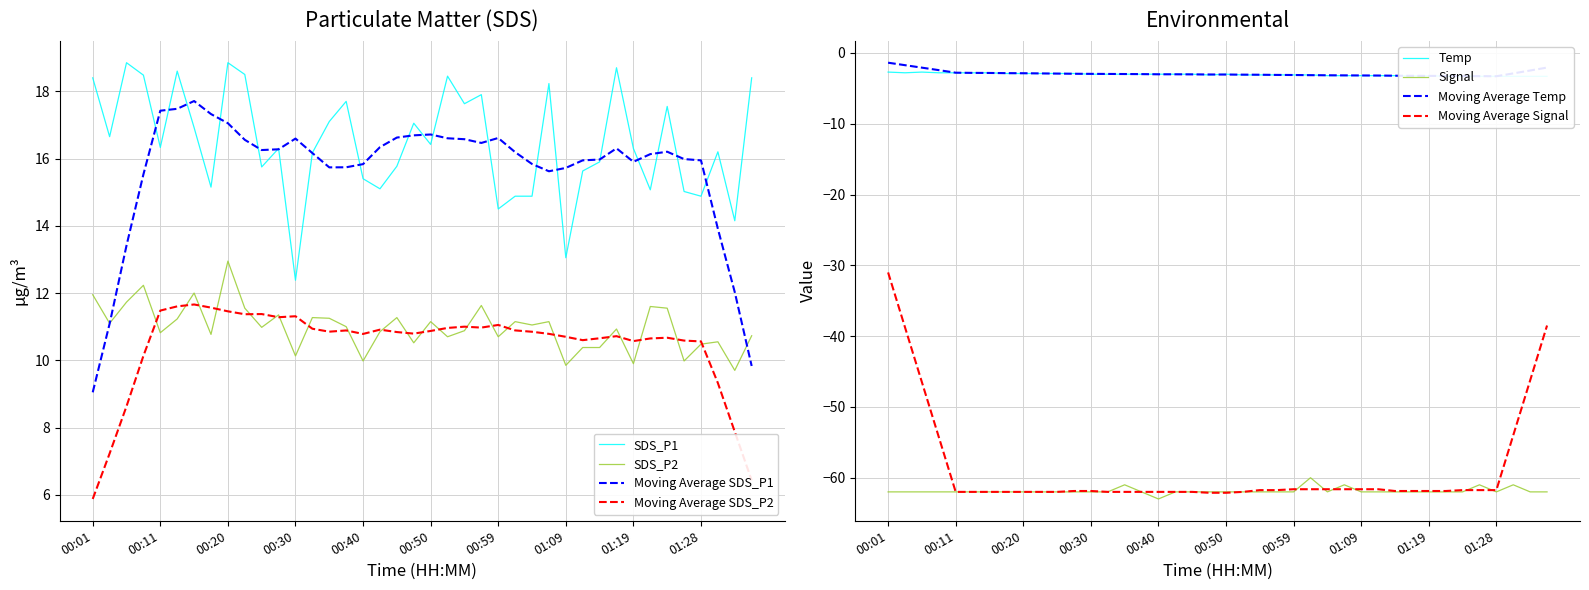

Which series changed the most between 00:30 and 01:02?

SDS_P1